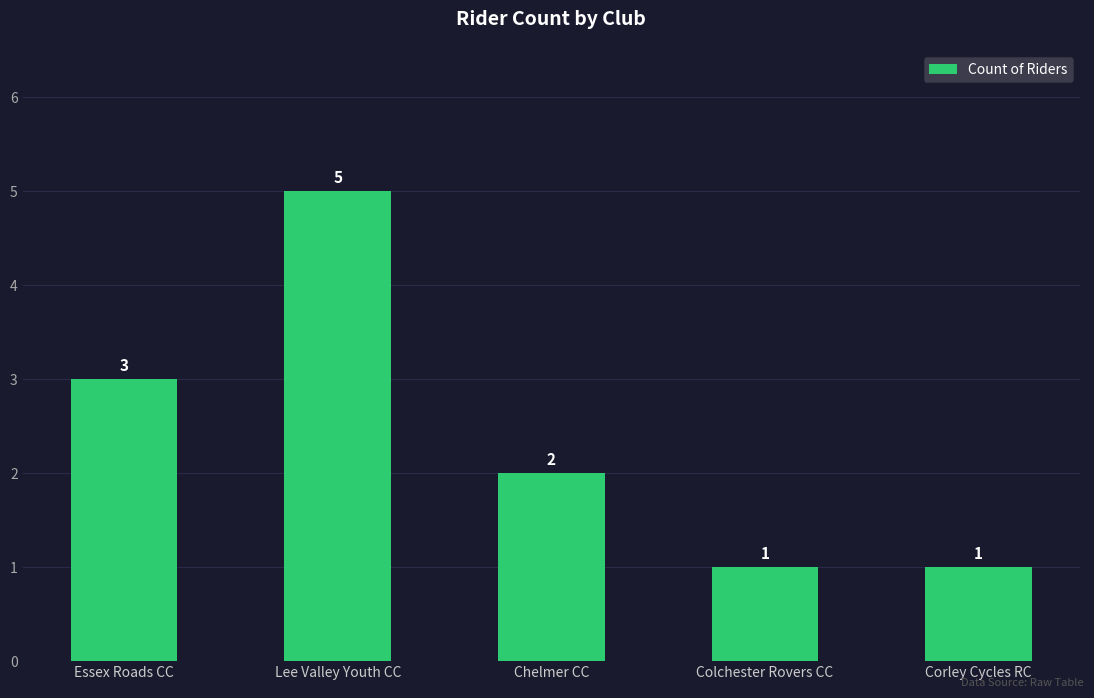

What is the smallest value displayed?

1